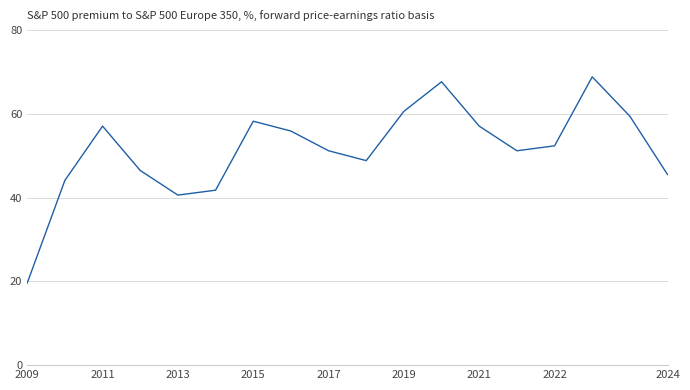

What is the smallest value displayed?

19.6